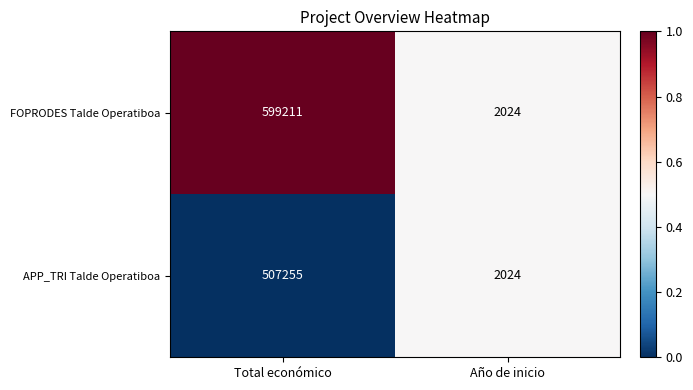

What is the total value across all series at Total económico?

1106466